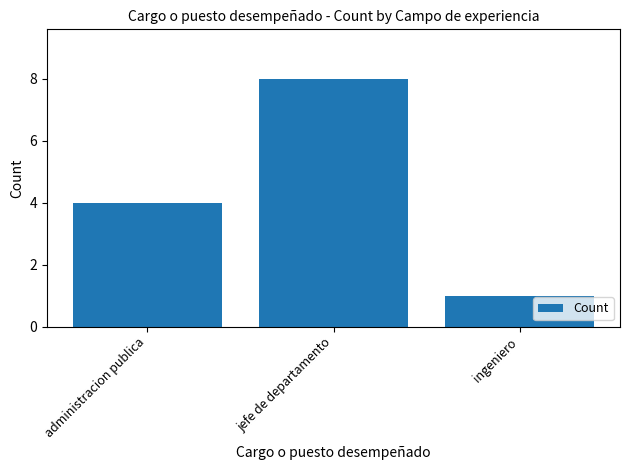

How many values are below 4?

1